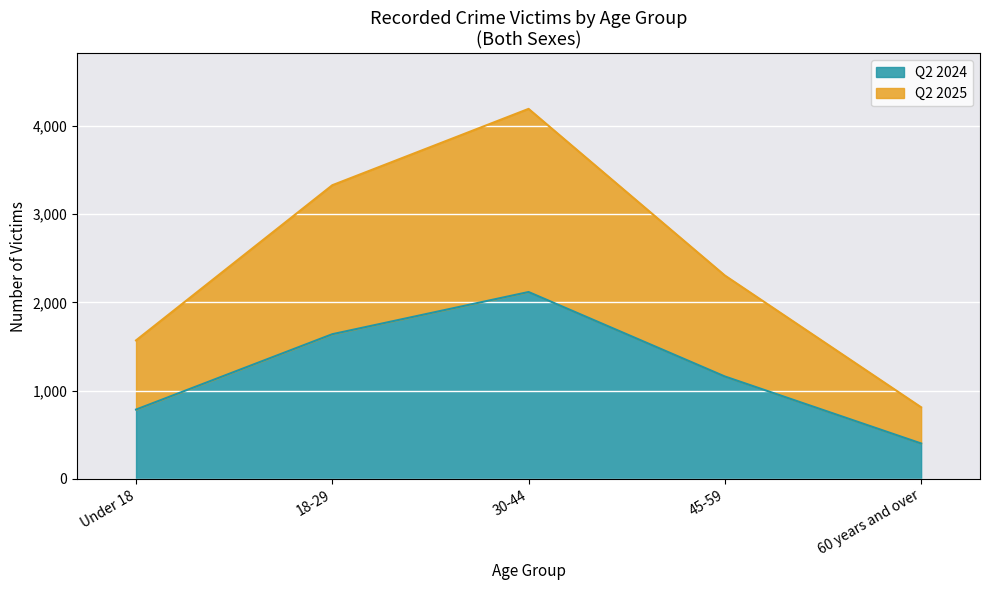

What is the label of the 1st point from the left?

Under 18